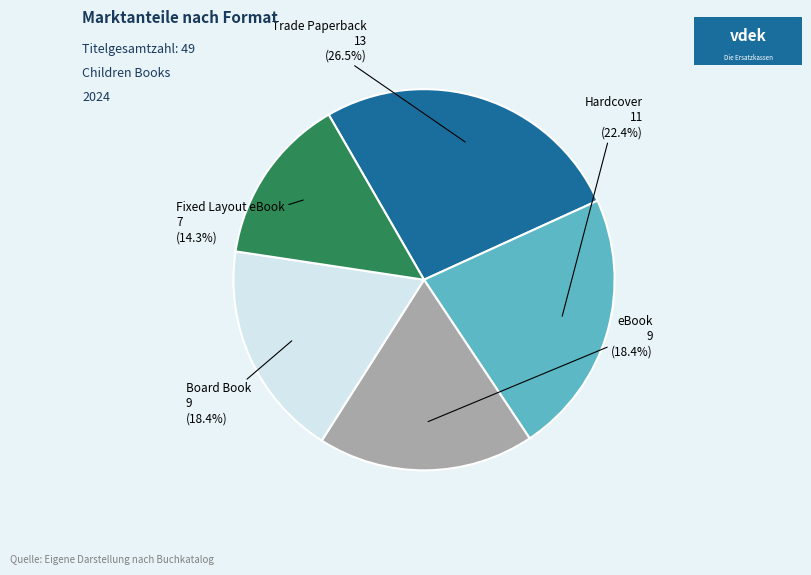

Is Board Book the majority of the pie?

No